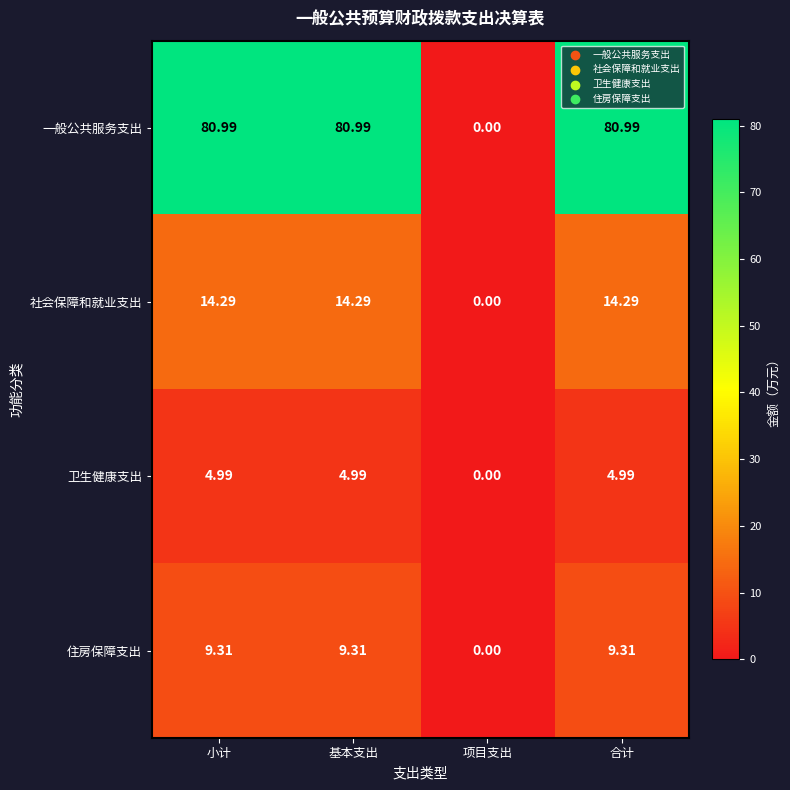

How many values in 社会保障和就业支出 are above zero?

3